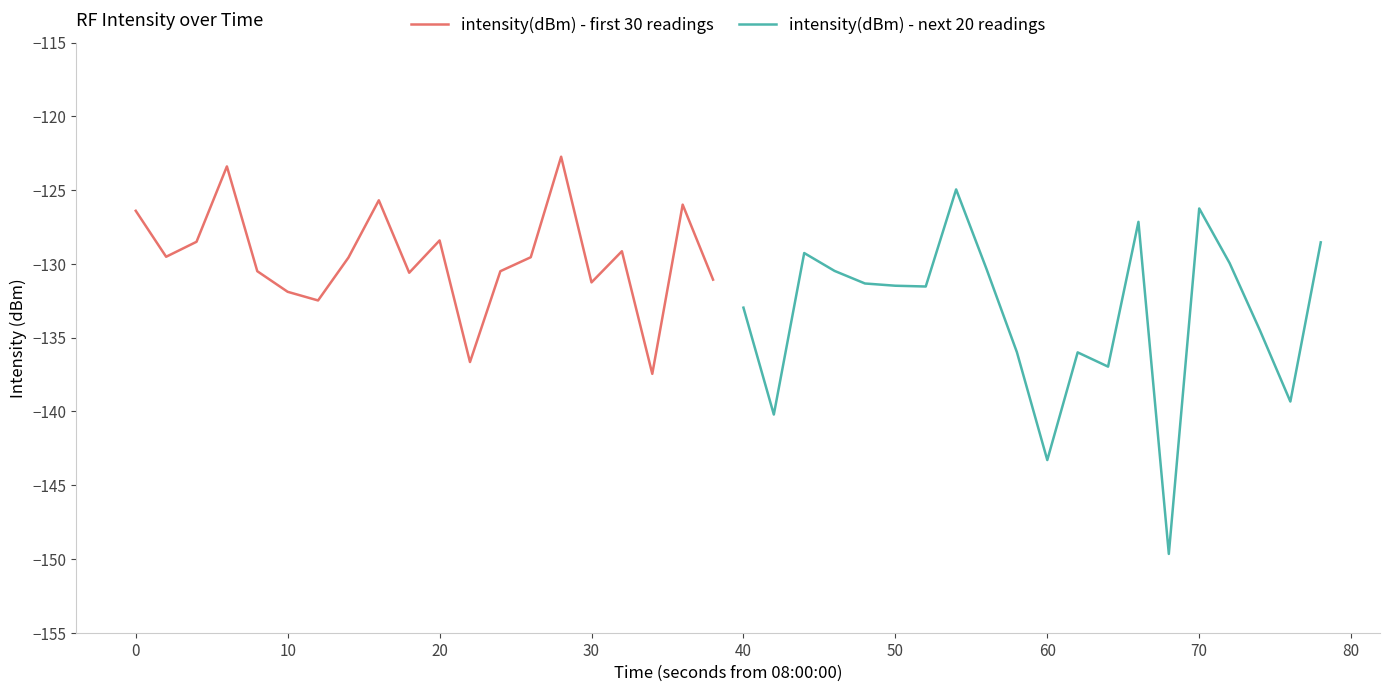

The intensity(dBm) - first 30 readings series shows -126.4 at 0. True or false?

True